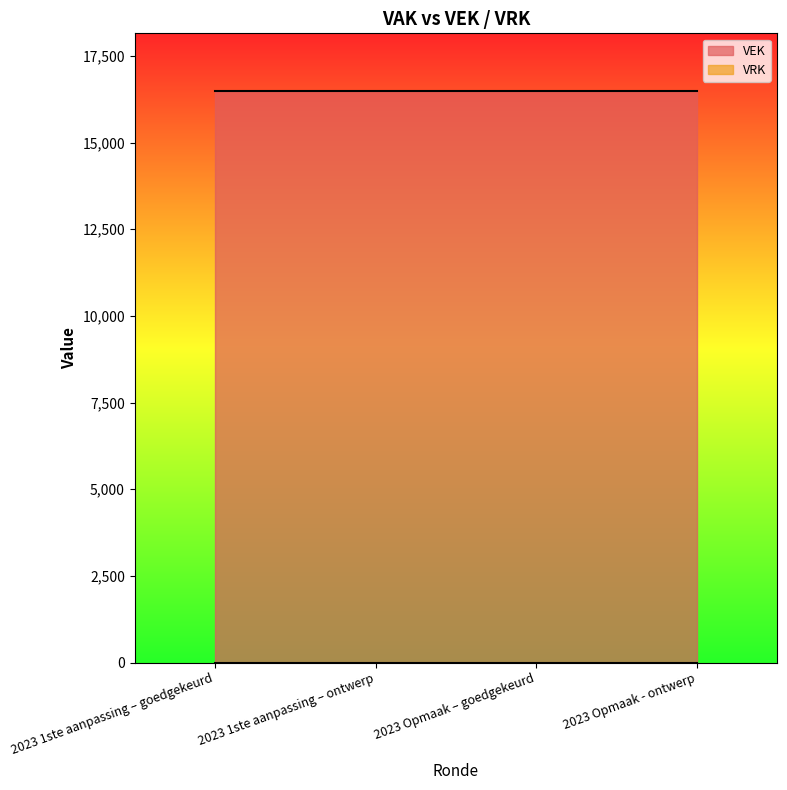

True or false: VRK and VEK intersect in this chart.

False